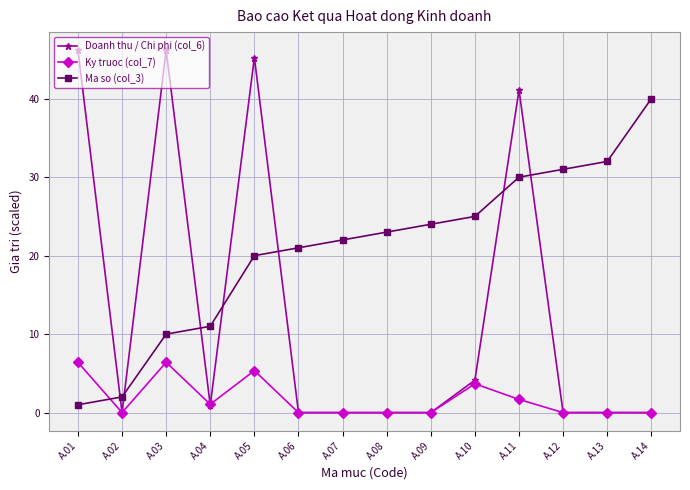

What value does the Doanh thu / Chi phi (col_6) series have at A.10?

4.1